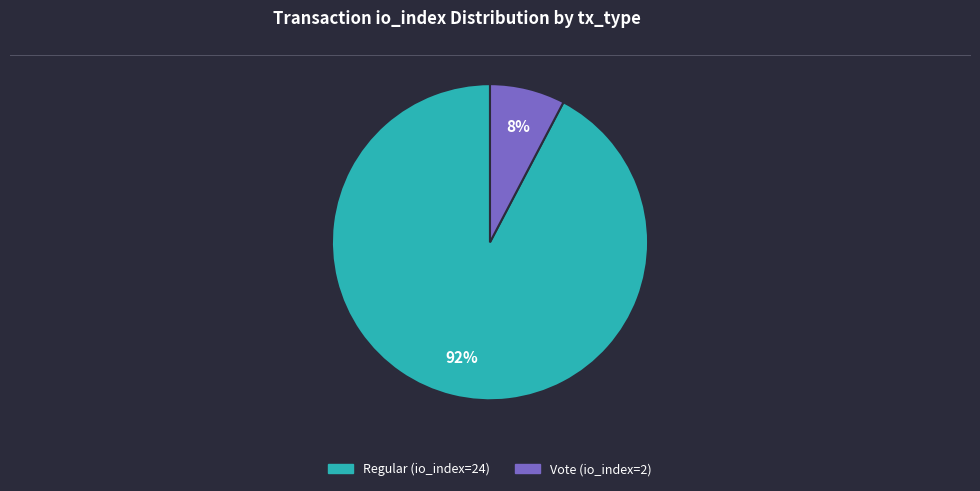

To the nearest percent, what percentage of the pie is Vote (io_index=2)?

8%